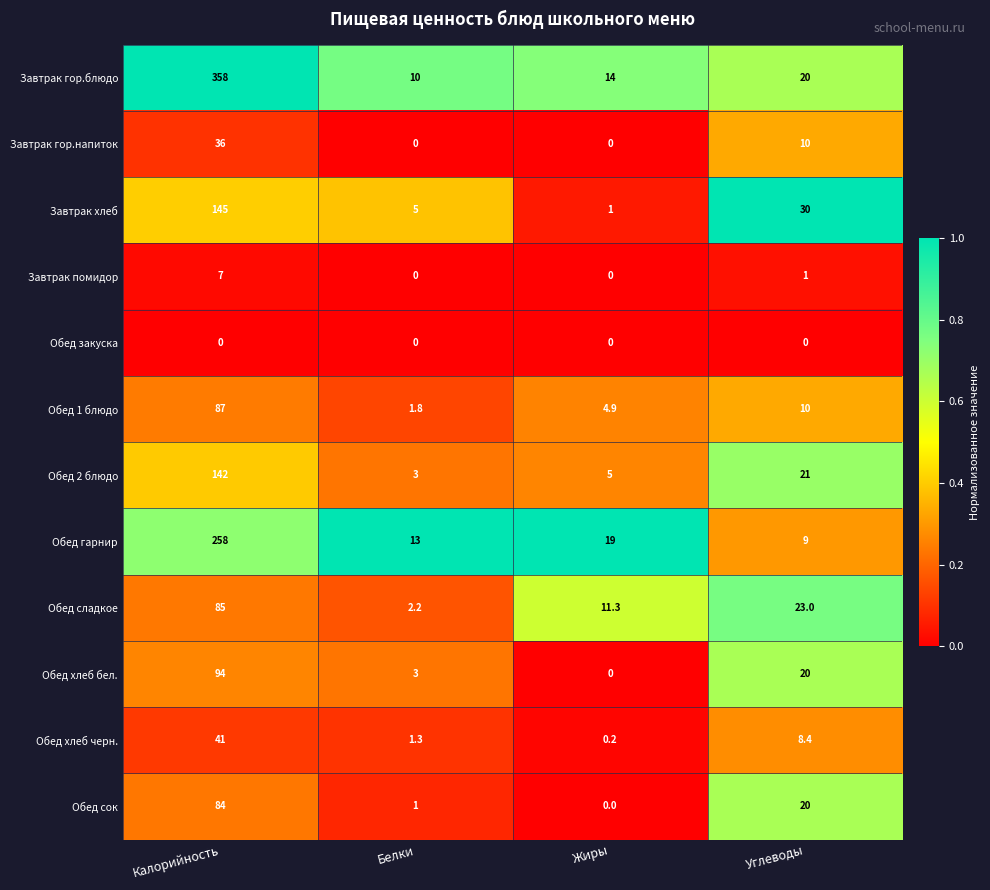

At which category is the sum across all series the highest?

Калорийность